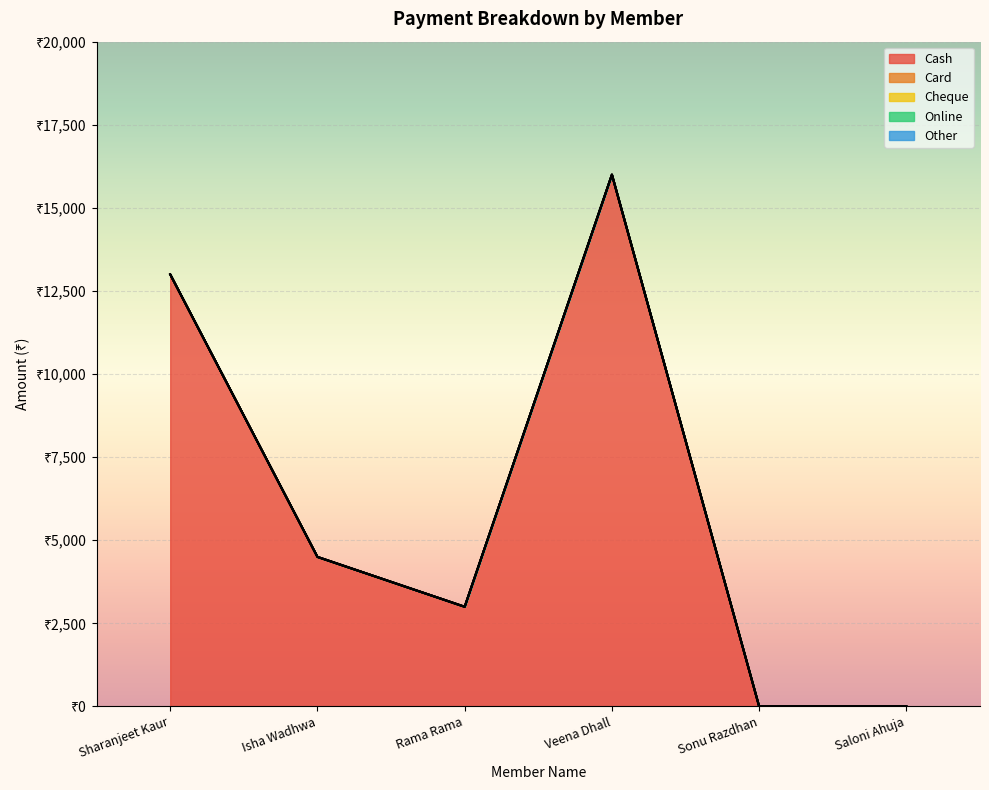

How many lines are shown in the chart?

5